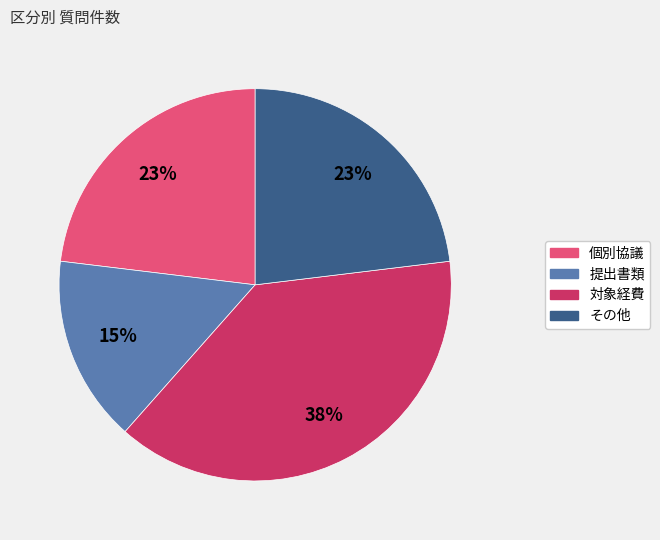

To the nearest percent, what is the average slice percentage?

25%